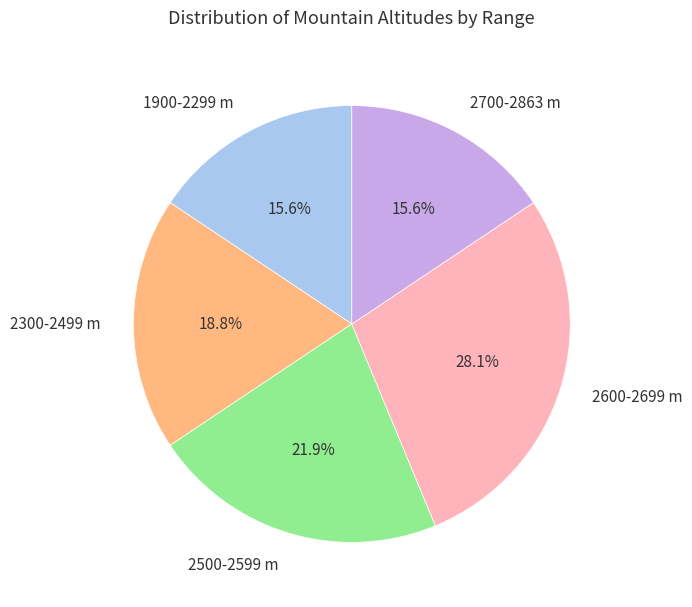

To the nearest percent, what is the average slice percentage?

20%